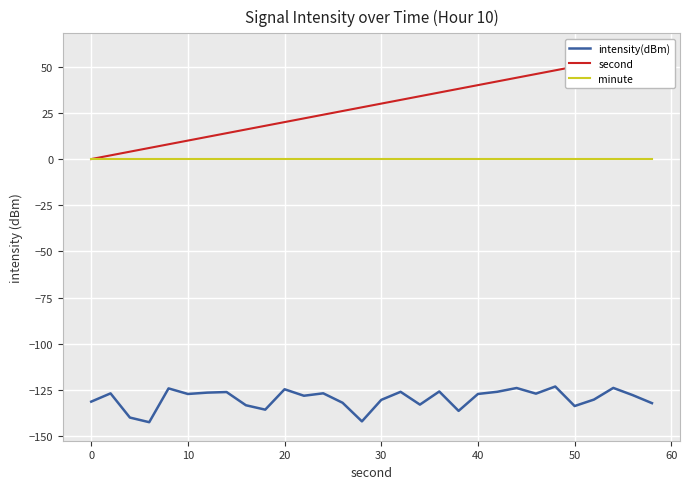

Is it true that intensity(dBm) equals -175.5 at 40?

False